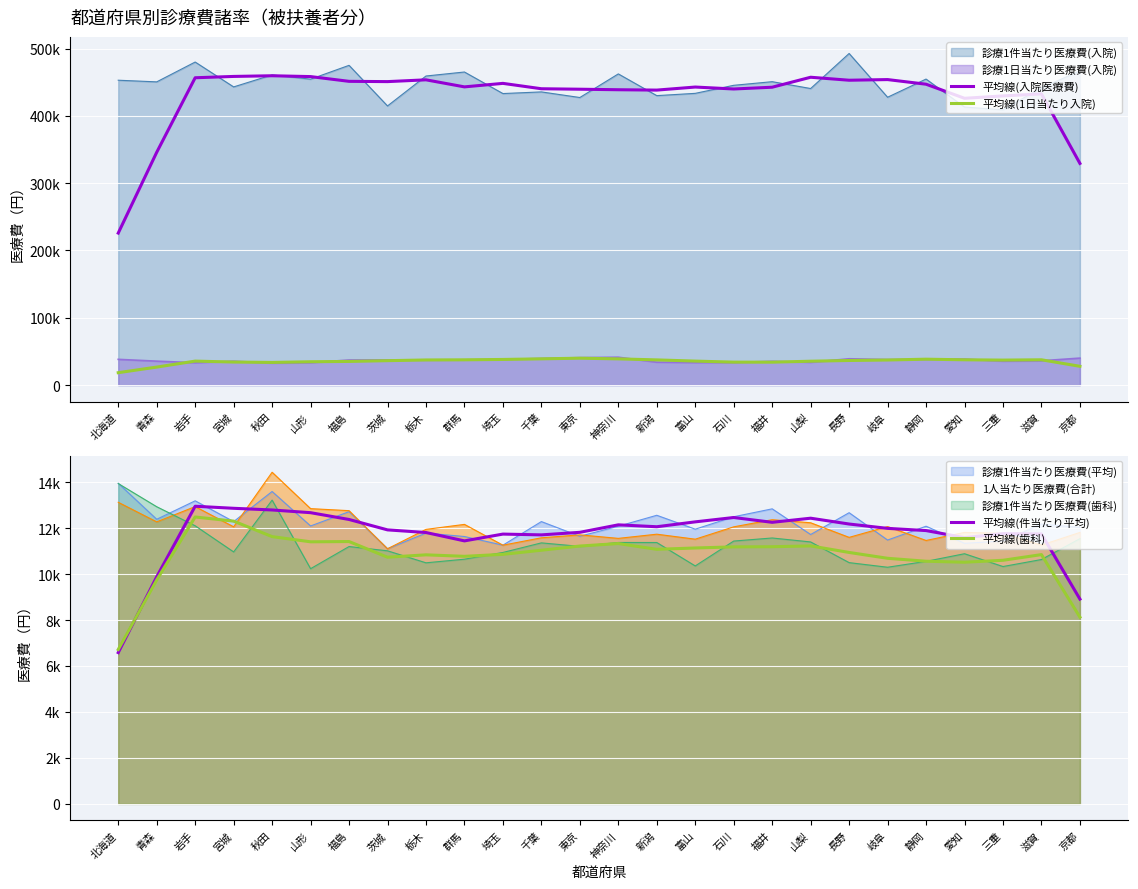

The 平均線(歯科) series shows 5349.3 at 東京. True or false?

False